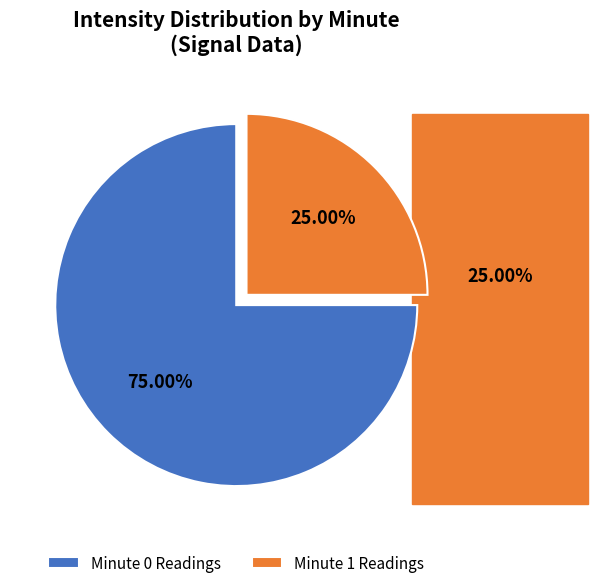

What is the ratio of the value at Minute 0 Readings to the value at Minute 1 Readings?

3.0